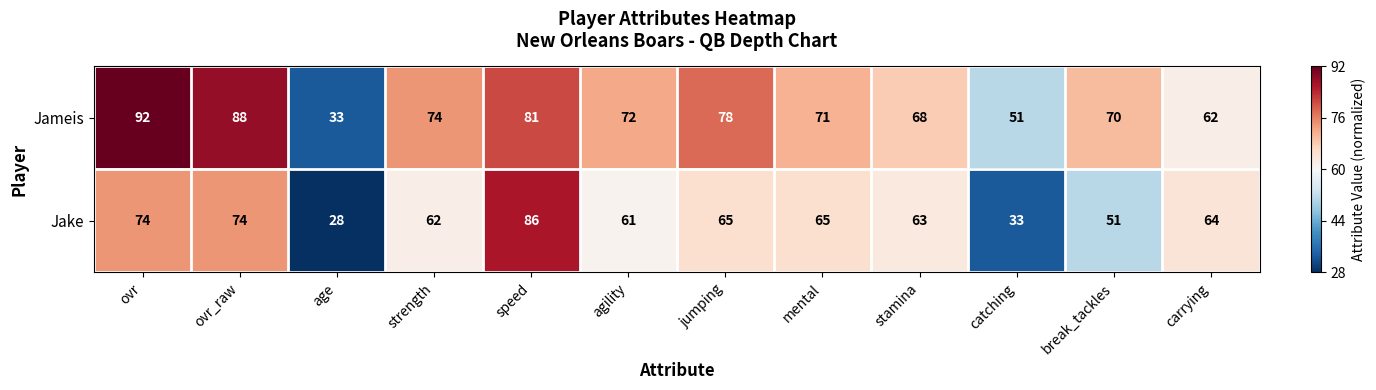

List the series in order of their overall mean, lowest first.

Jake, Jameis